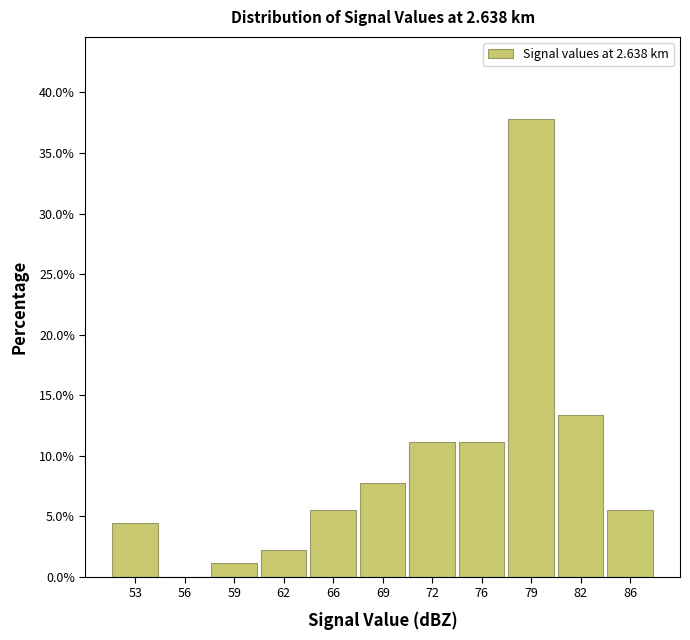

Reading right to left, what are all the values shown in this chart?

86=5.6	82=13.3	79=37.8	76=11.1	72=11.1	69=7.8	66=5.6	62=2.2	59=1.1	56=0.0	53=4.4